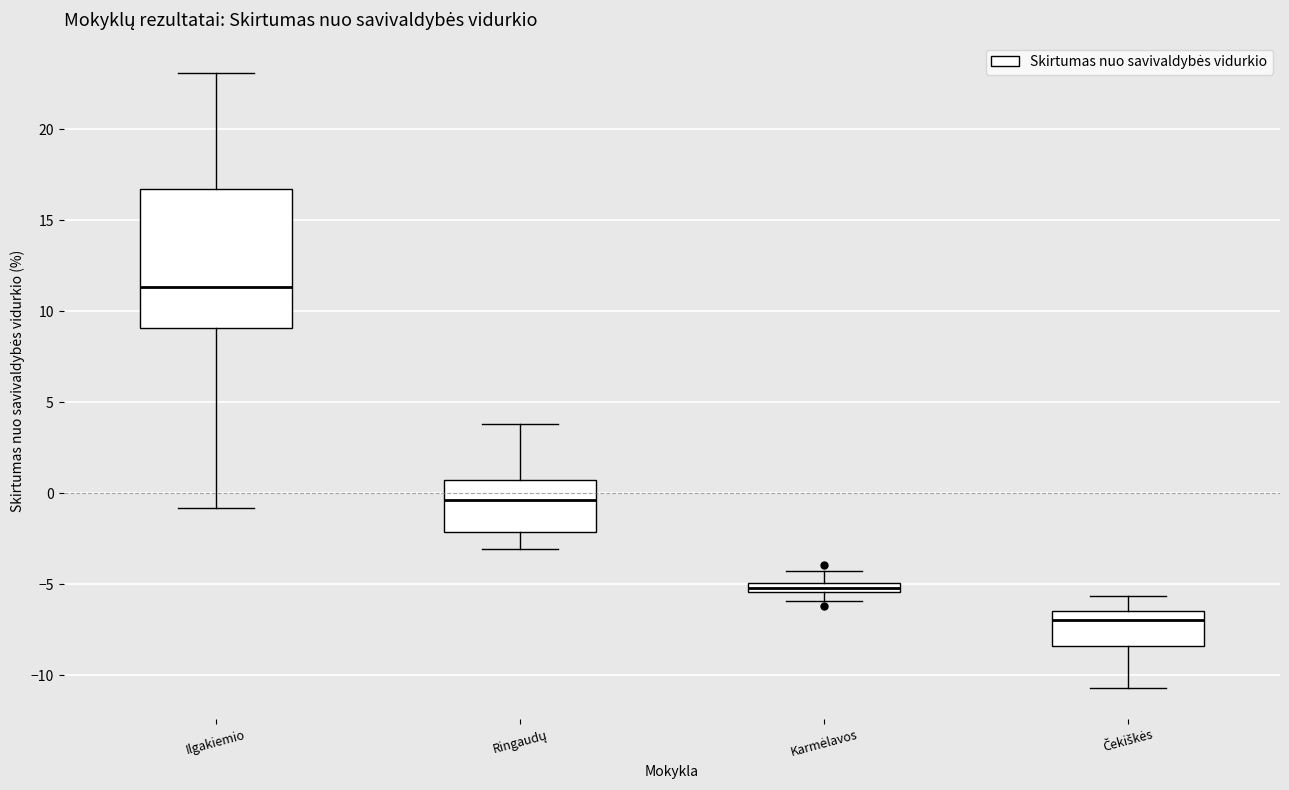

Which box has the highest median line?

Ilgakiemio